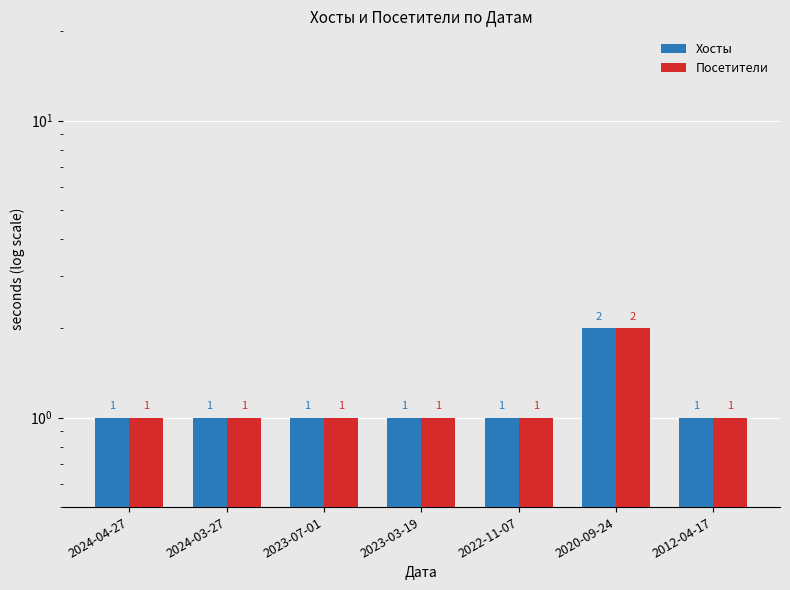

Which category has the lowest value in the Хосты series?

2024-04-27